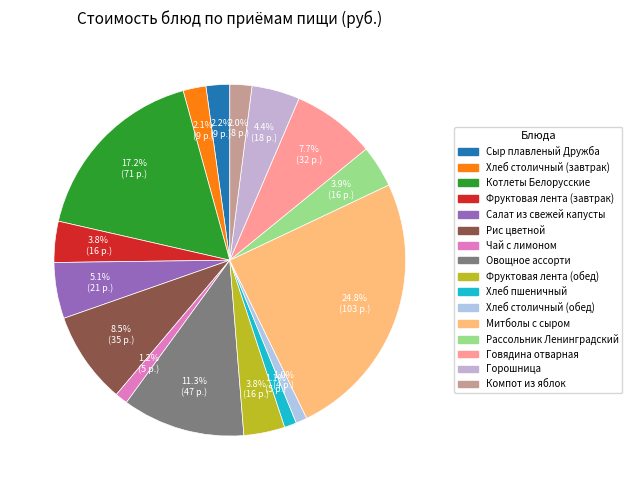

To the nearest percent, what portion does Фруктовая лента (обед) represent?

4%